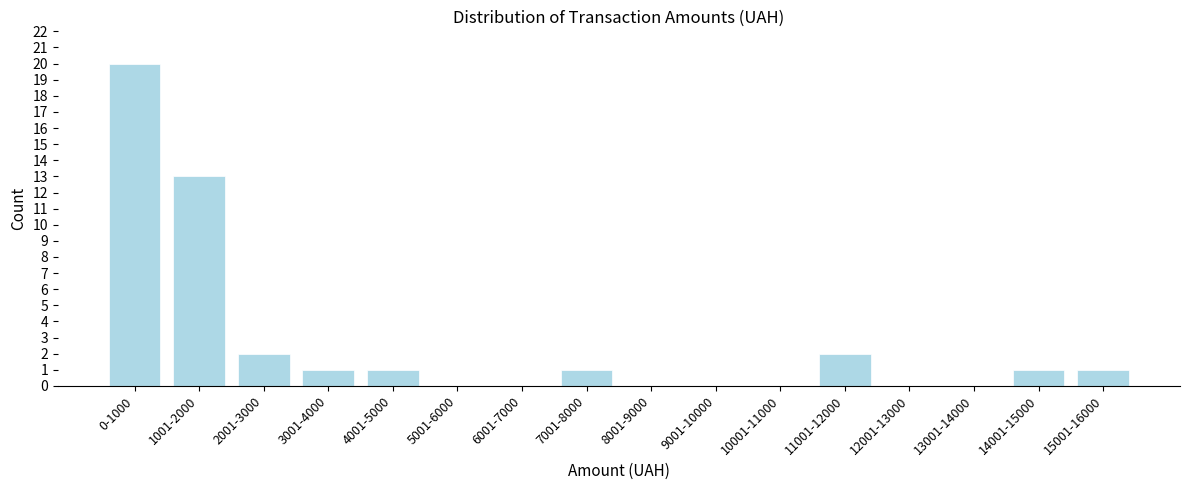

Reading left to right, list all the values displayed in this chart.

0-1000=20	1001-2000=13	2001-3000=2	3001-4000=1	4001-5000=1	5001-6000=0	6001-7000=0	7001-8000=1	8001-9000=0	9001-10000=0	10001-11000=0	11001-12000=2	12001-13000=0	13001-14000=0	14001-15000=1	15001-16000=1